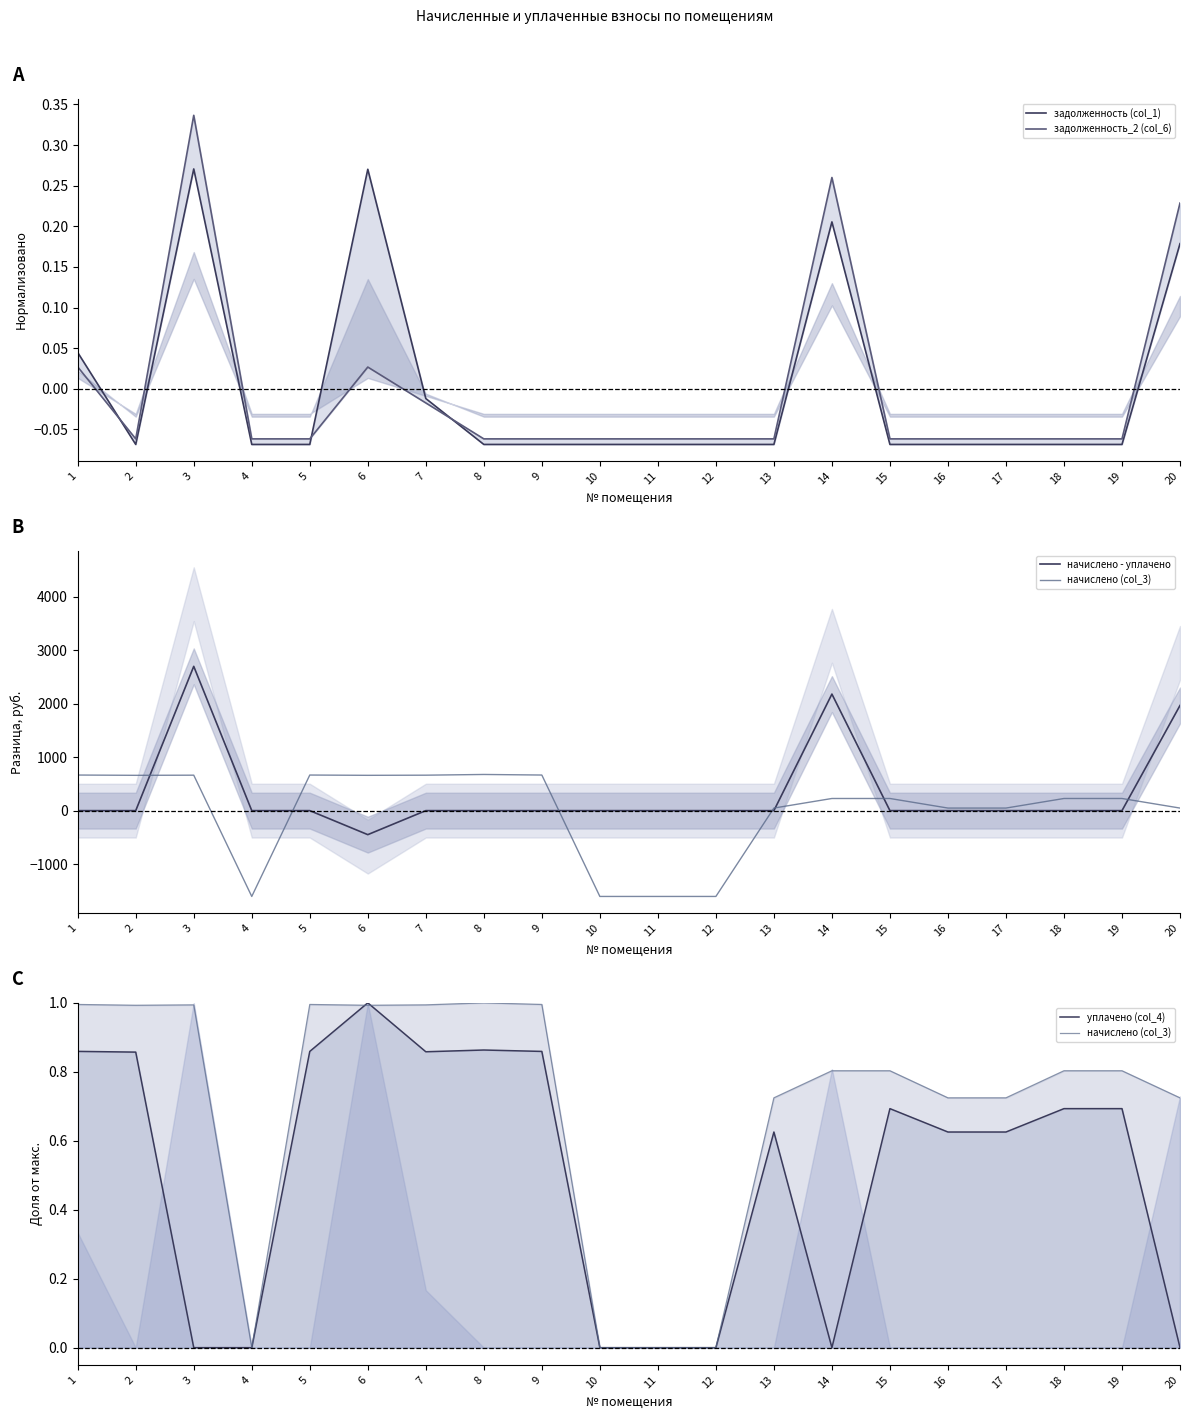

At which category does уплачено (col_4) reach its first local valley?

7